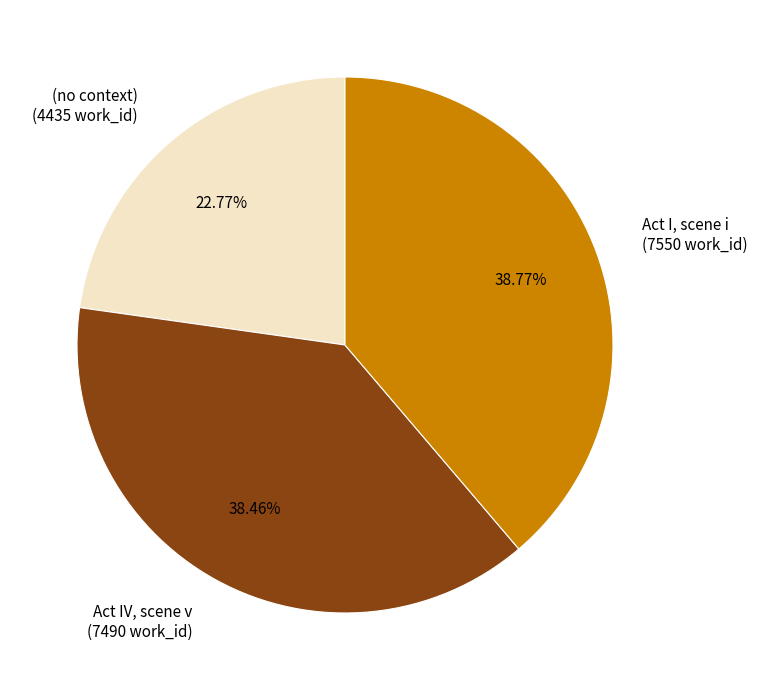

To the nearest percent, what is the difference between the Act IV, scene v and (no context) slice percentages?

16%